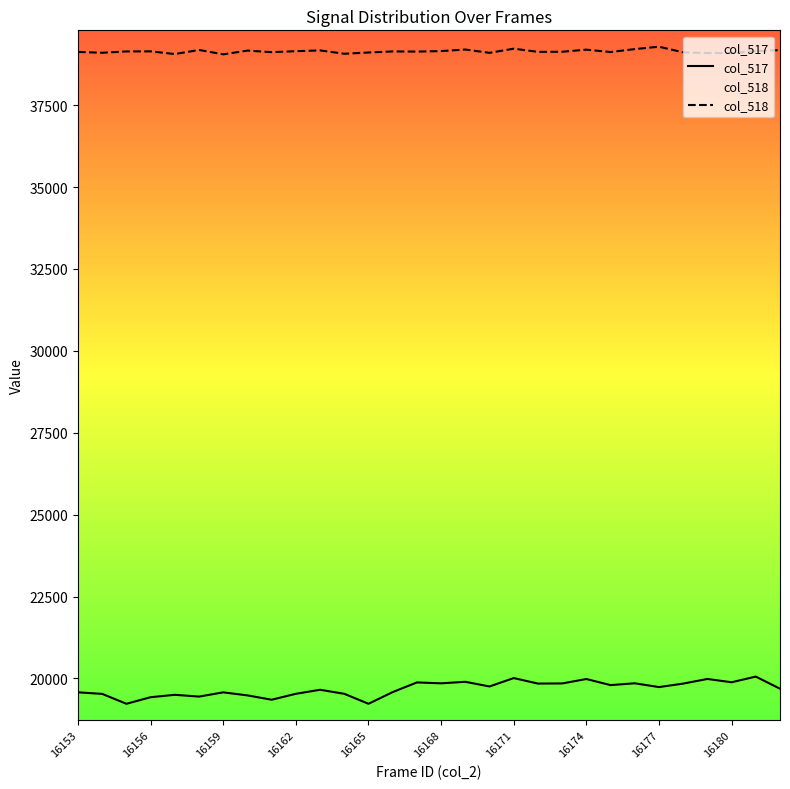

Is this an area chart (filled region under the line)?

No